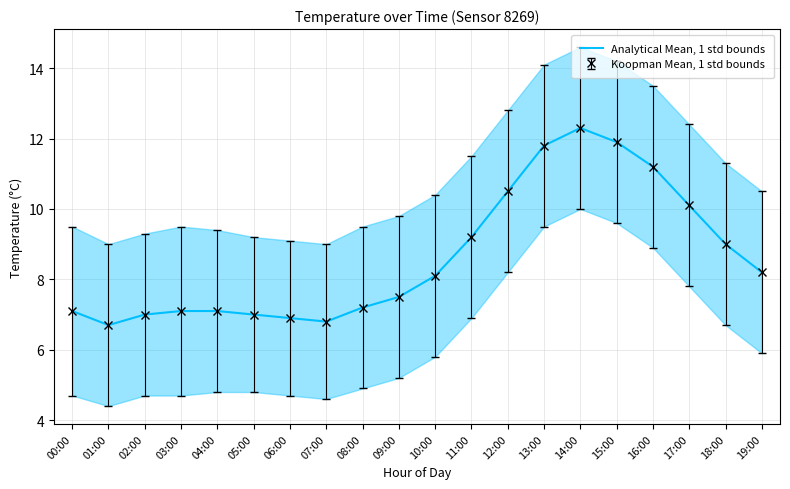

Is it true that the value at 12:00 is 10.5?

True